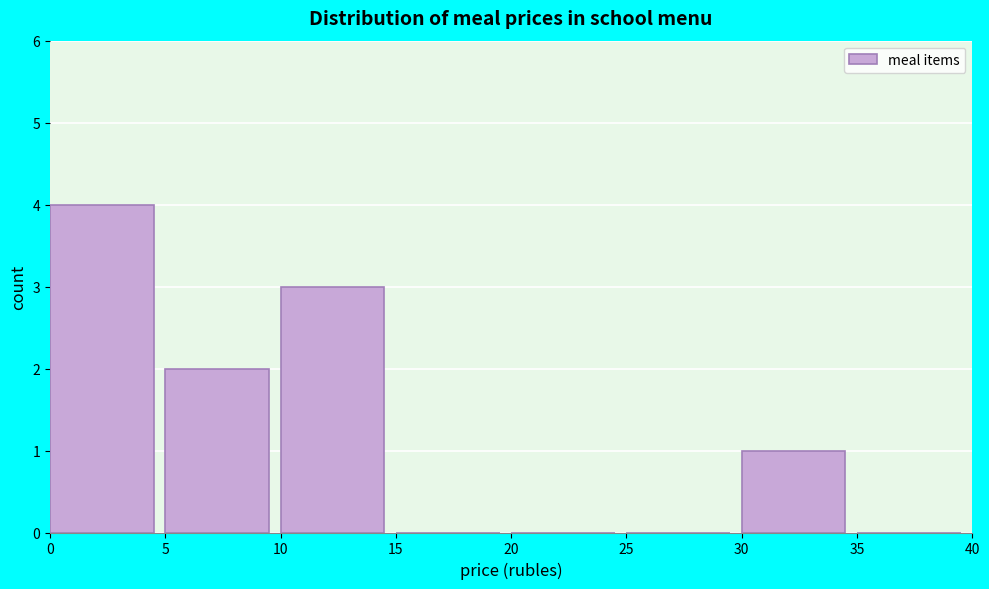

How tall is the bar that spans 0 to 5 on the x-axis? The values are not printed on the chart, so give them approximately, as read against the axis.

4